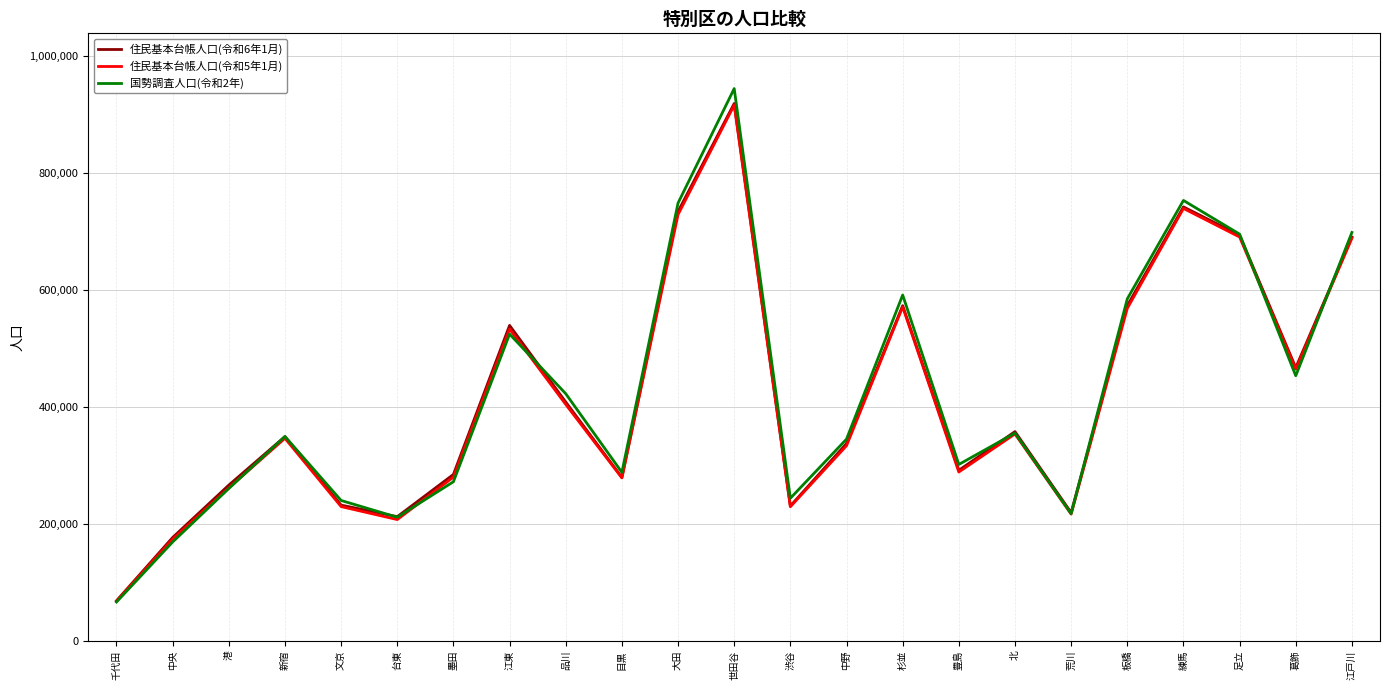

Is the value of 住民基本台帳人口(令和6年1月) at 墨田 greater than the value of 国勢調査人口(令和2年) at 葛飾?

No